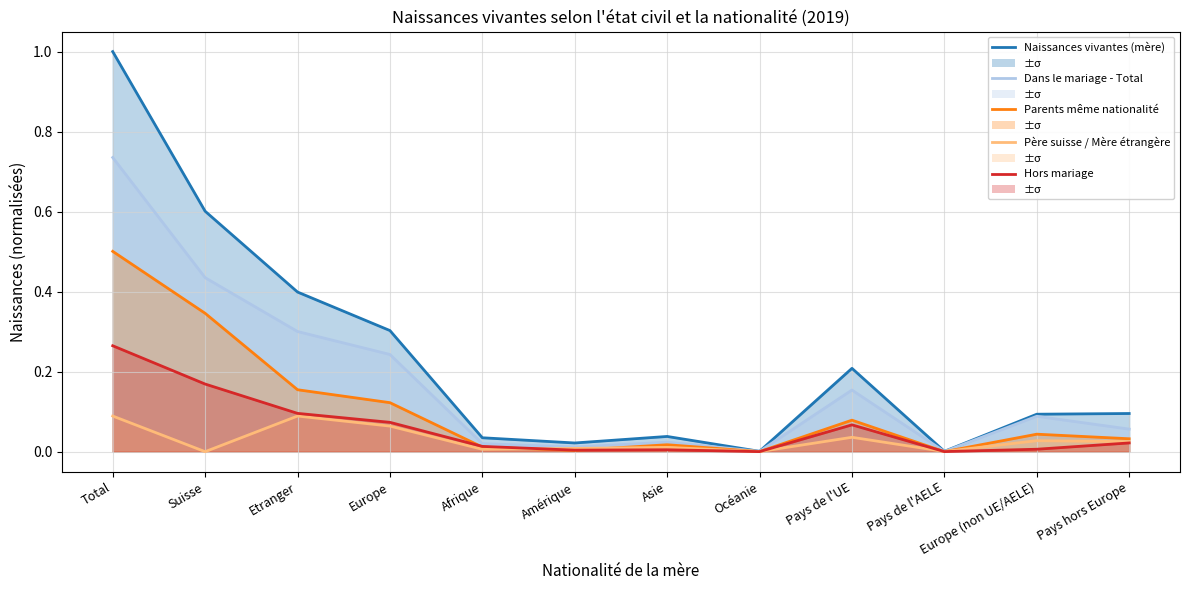

How many lines are shown in the chart?

5